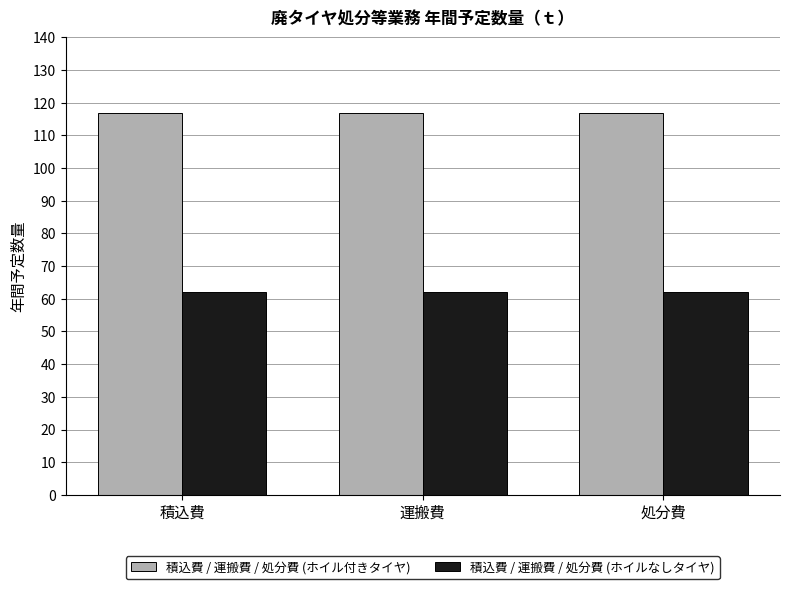

List the series in order of their overall mean, highest first.

積込費 / 運搬費 / 処分費 (ホイル付きタイヤ), 積込費 / 運搬費 / 処分費 (ホイルなしタイヤ)